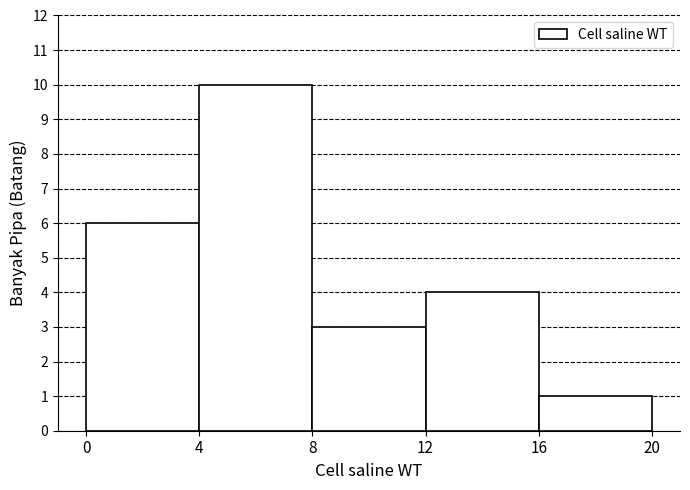

Reading left to right, transcribe this chart: for each bar, give the range it covers on the x-axis and its height. The values are not printed on the chart, so give them approximately, as read against the axis.

0 to 4: 6
4 to 8: 10
8 to 12: 3
12 to 16: 4
16 to 20: 1